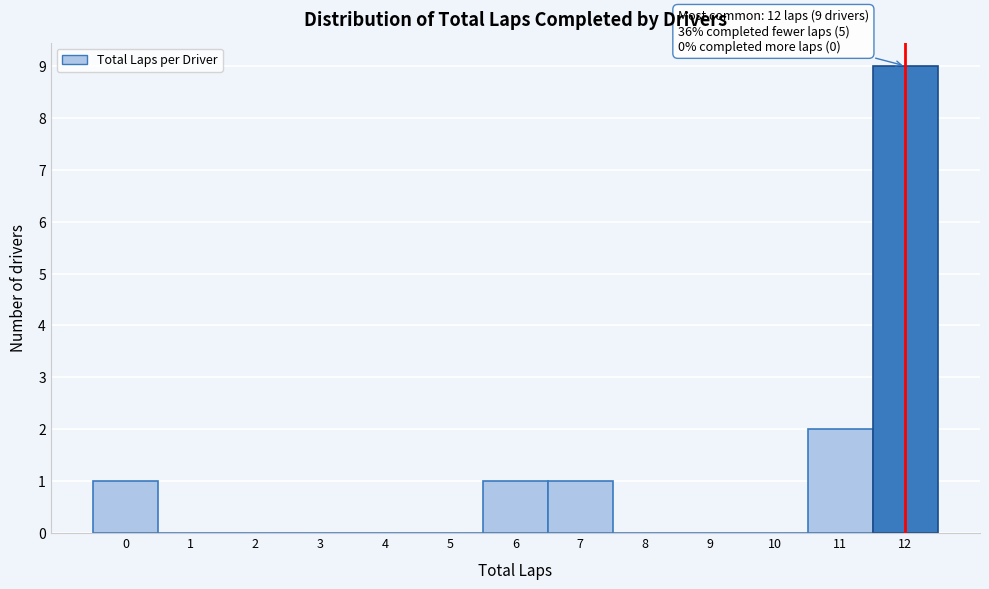

Over which range of the x-axis is the bar tallest?

11.5 to 12.5